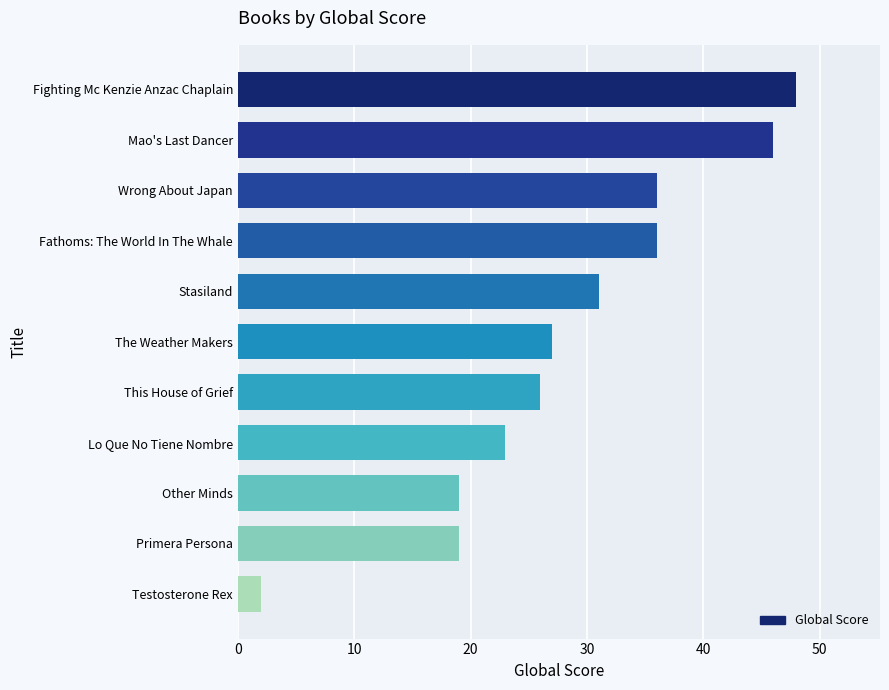

The chart shows a value of 30 at Lo Que No Tiene Nombre. True or false?

False